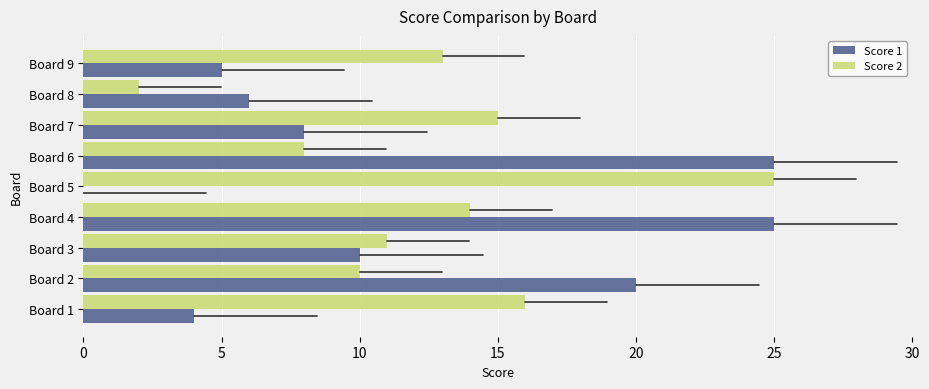

Which series has the largest total across all categories?

Score 2